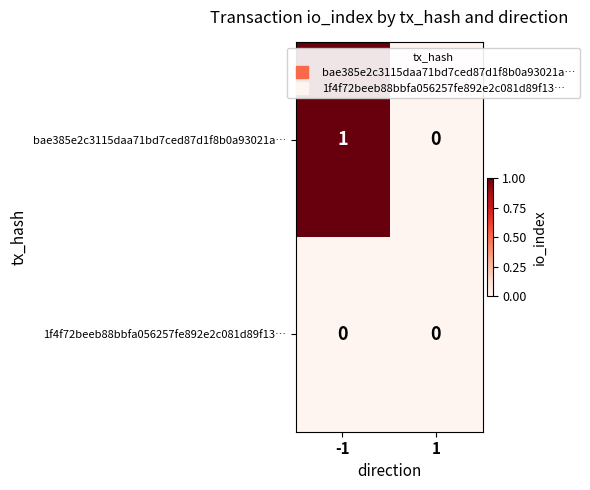

The value of 1f4f72beeb88bbfa056257fe892e2c081d89f13… at -1 is 0. True or false?

True